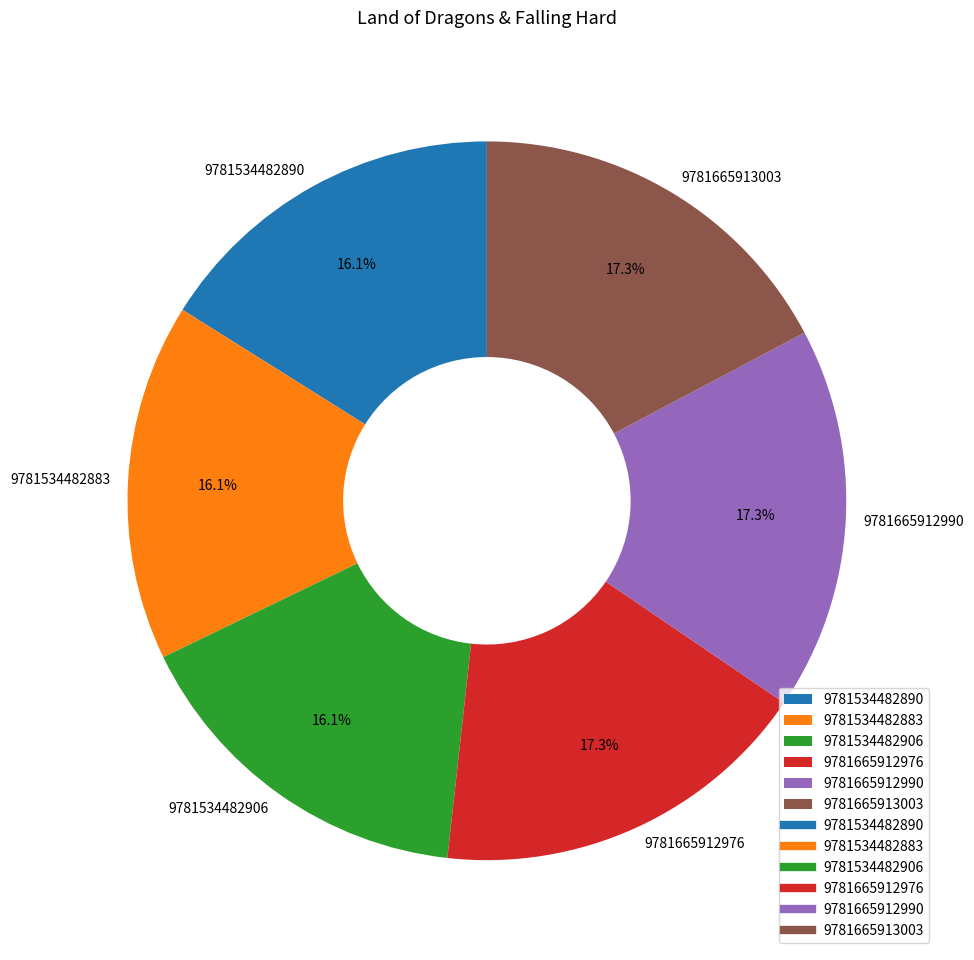

How many segments does this pie chart have?

6